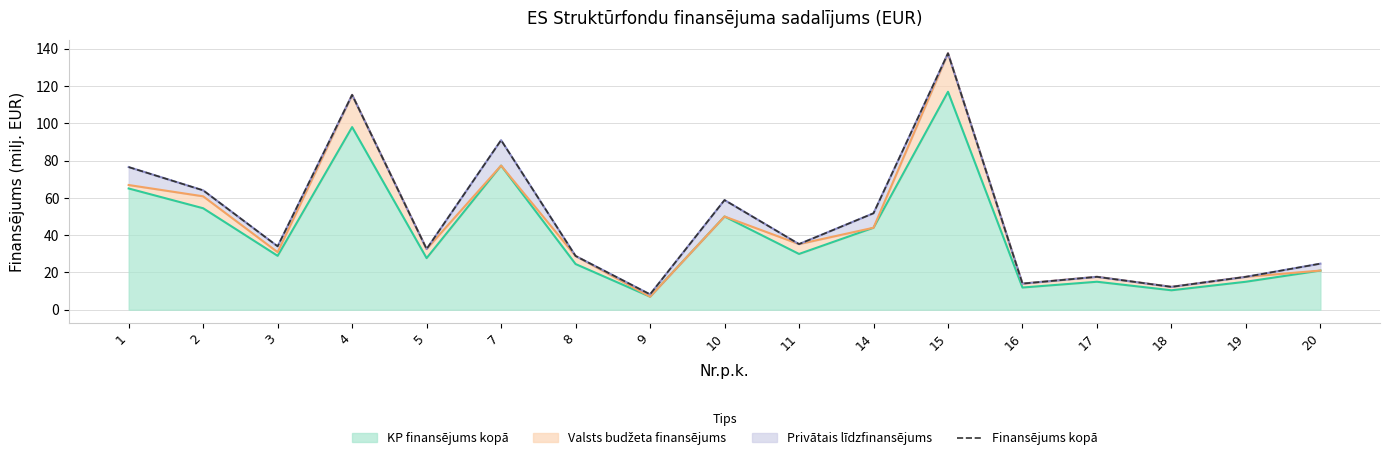

The KP finansējums kopā series shows 50.0 at 10. True or false?

True